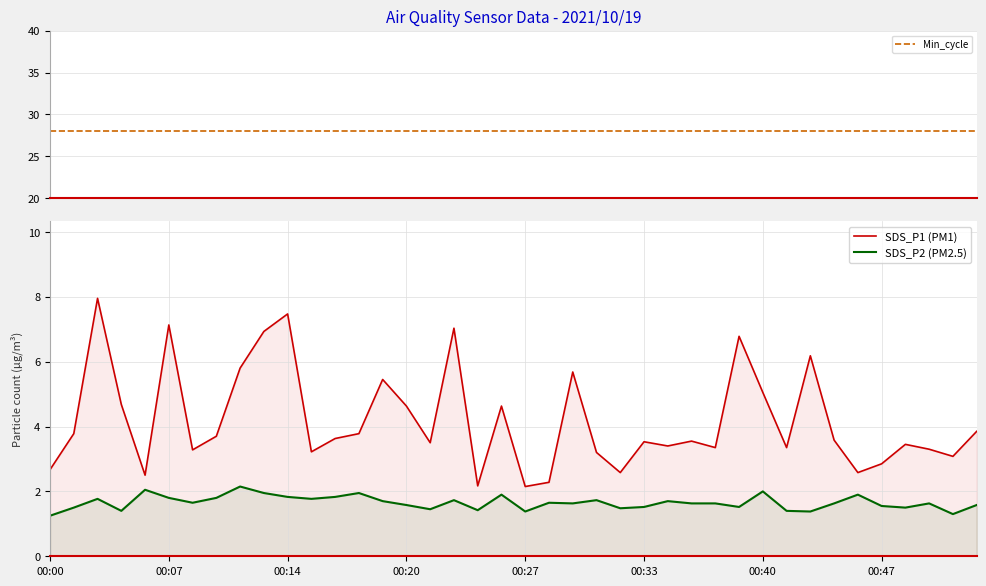

What is the greatest value displayed?

28.0